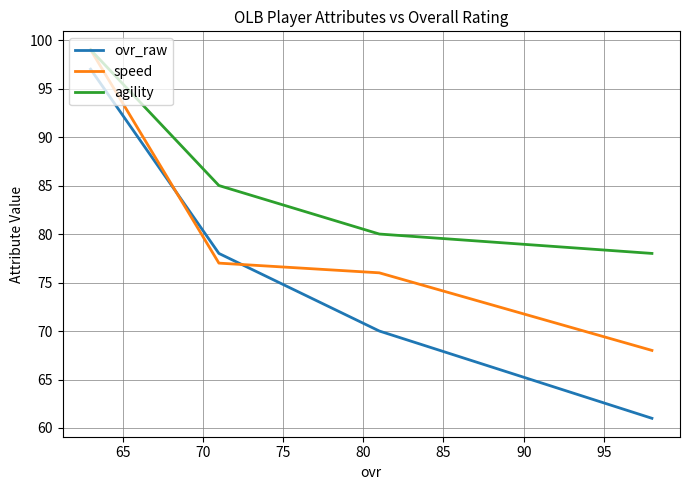

Rank the series by their average value, from lowest to highest.

ovr_raw, speed, agility